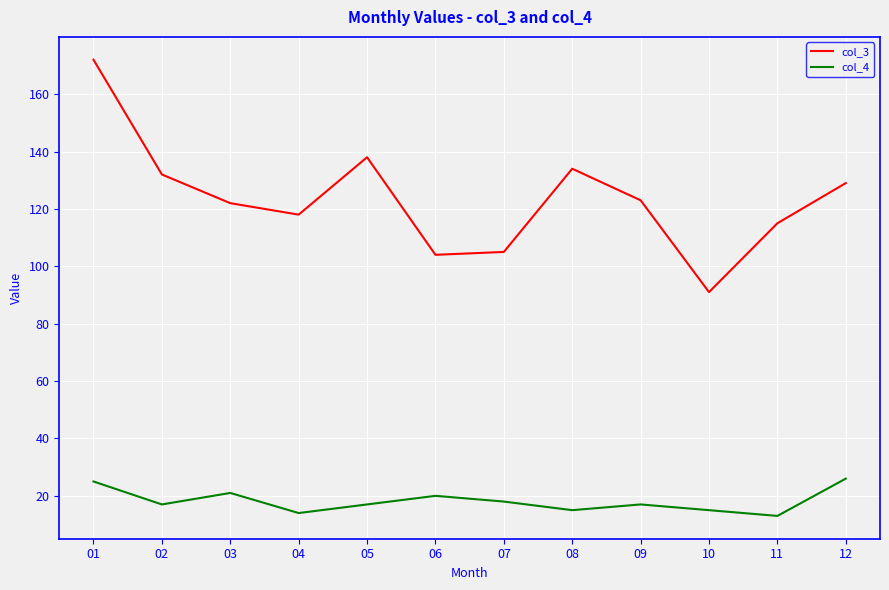

What is the maximum value for col_4?

26